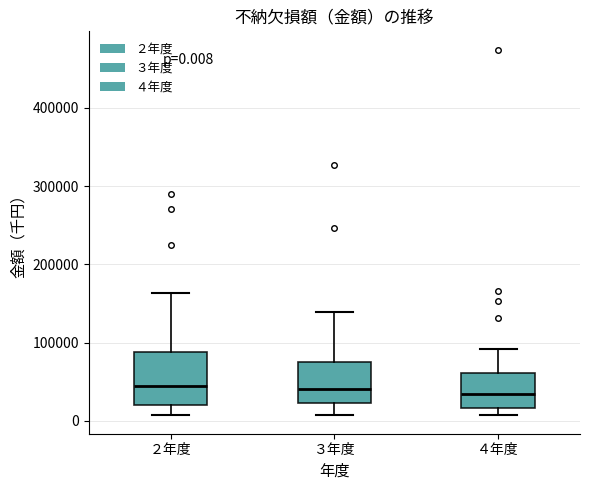

Which box is the tallest, from its lower edge to its upper edge?

２年度